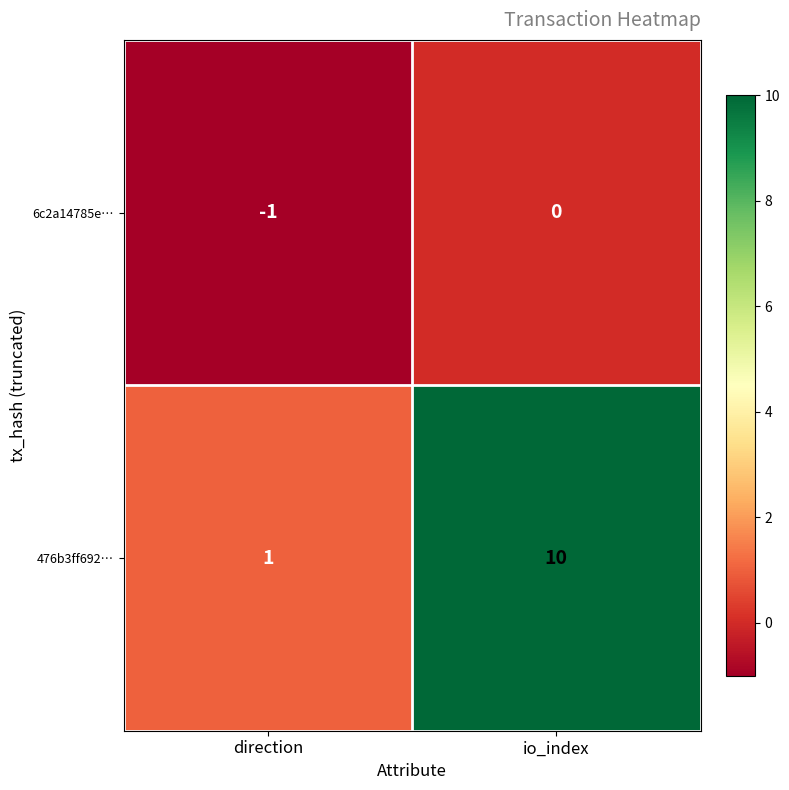

Rank the series at direction from highest to lowest value.

476b3ff692…, 6c2a14785e…